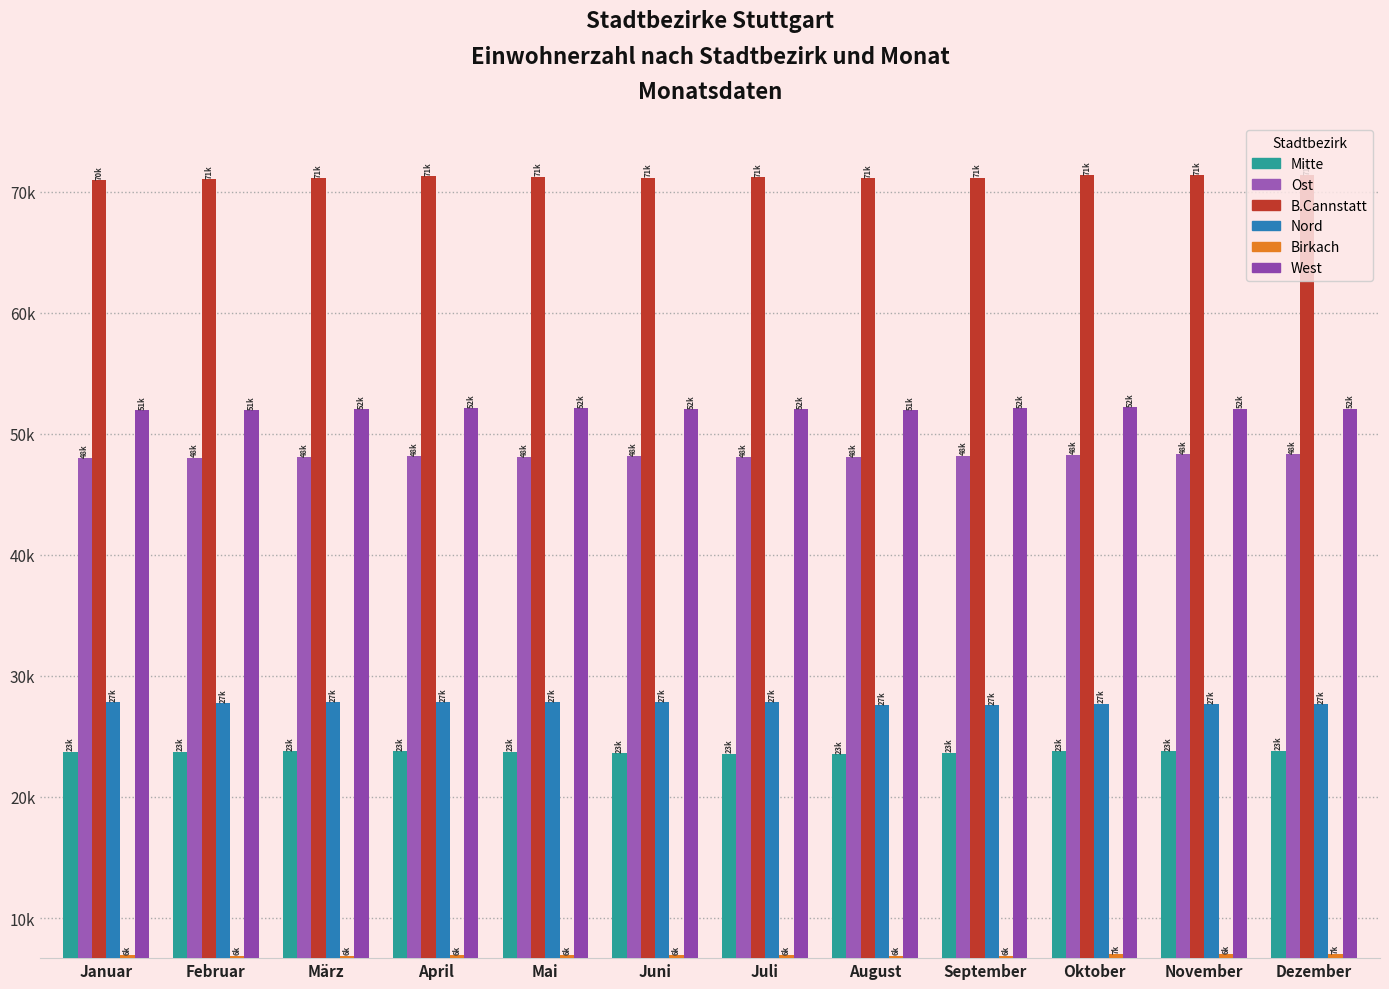

Between Juli and Juni, which is larger?

Juni